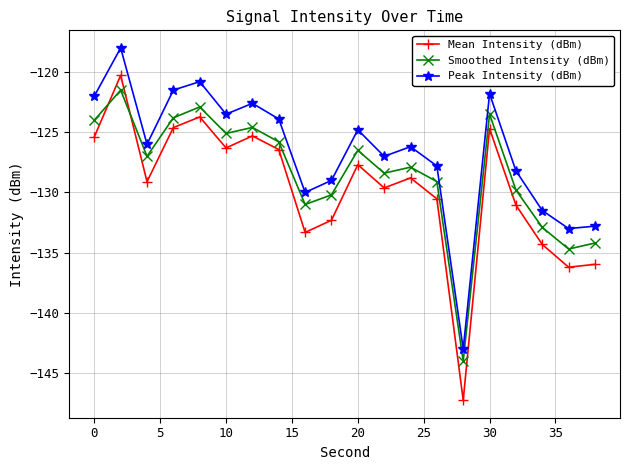

How many times do Smoothed Intensity (dBm) and Mean Intensity (dBm) cross each other?

2